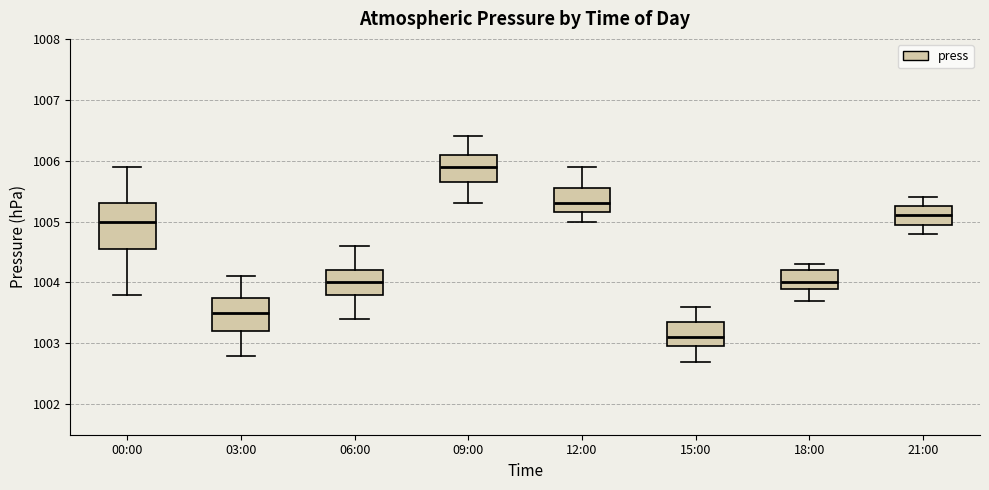

Comparing the boxes themselves (not the whiskers), which one is the tallest?

00:00